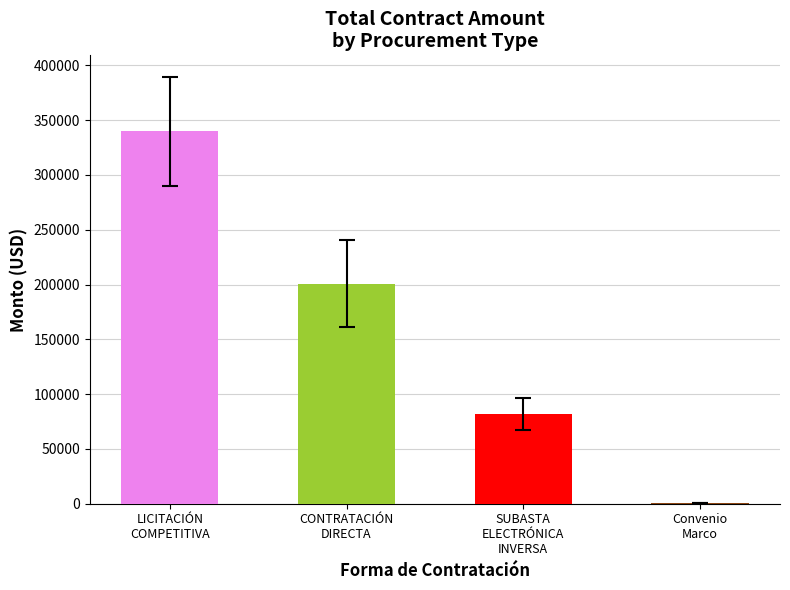

What is the maximum value shown in the chart?

339677.8